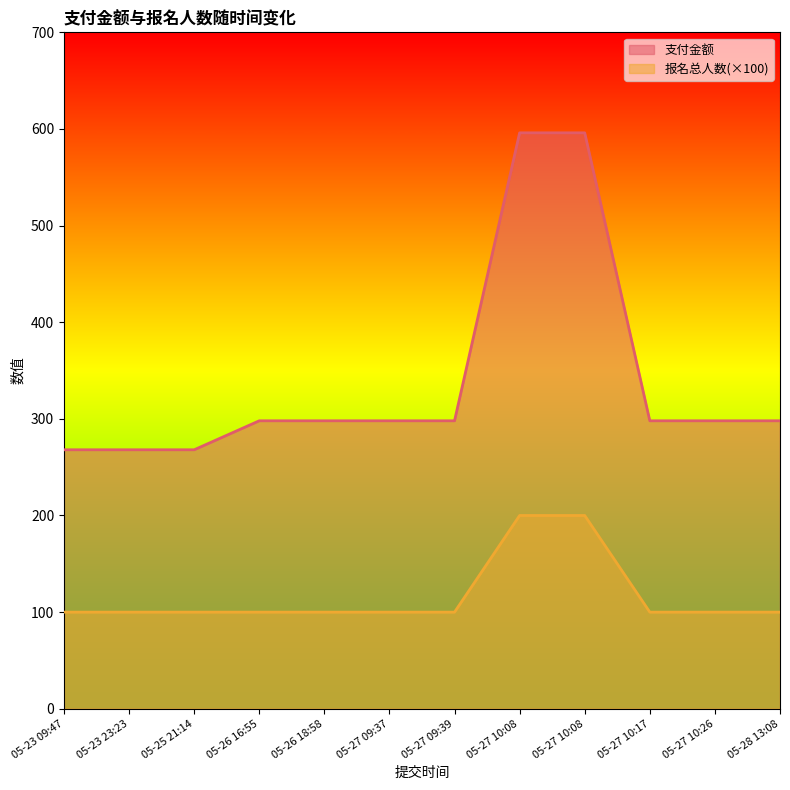

What are all the series names shown in the legend?

支付金额, 报名总人数(×100)